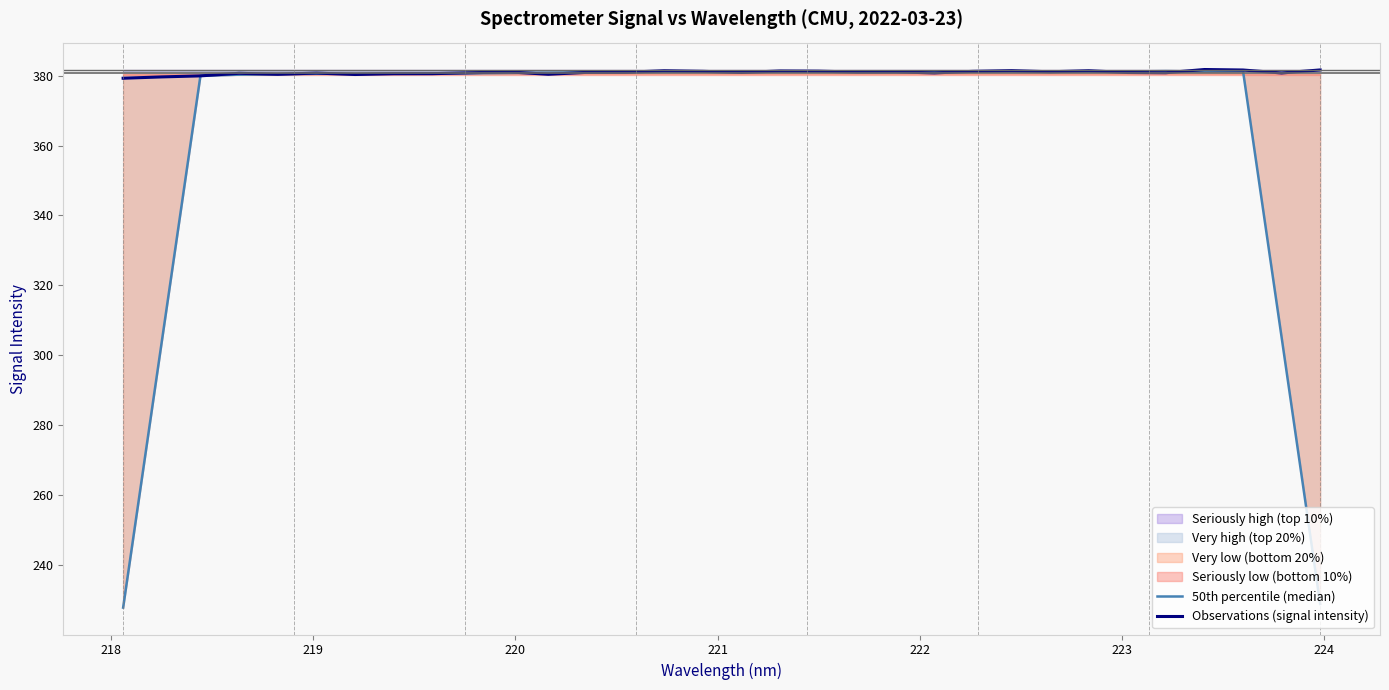

What is the lowest value of the Observations (signal intensity) series?

379.3